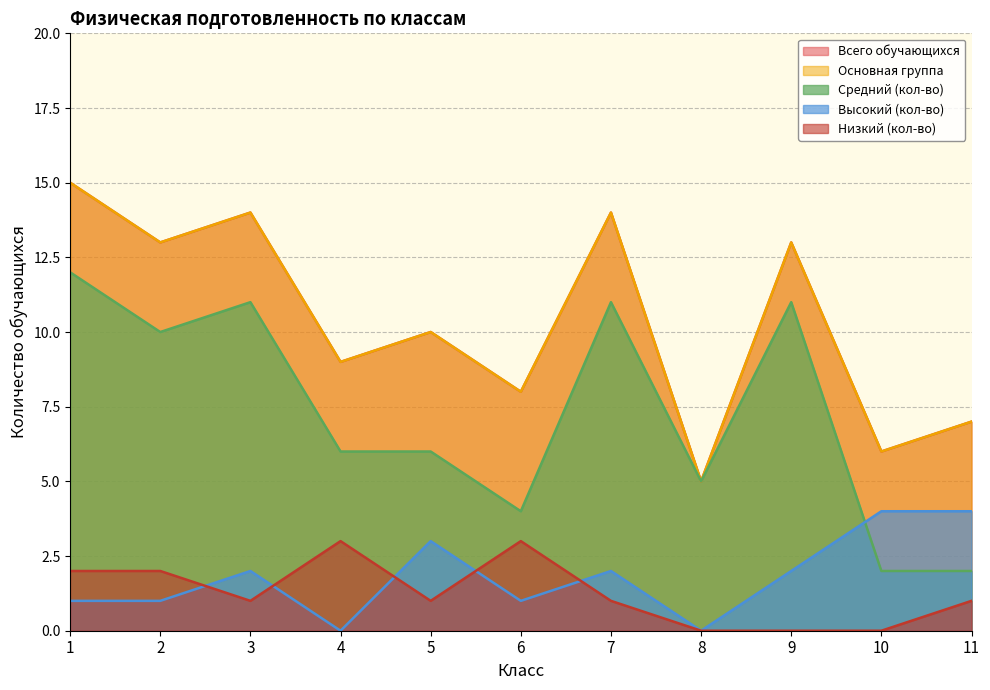

Read the Основная группа value at 6.

8